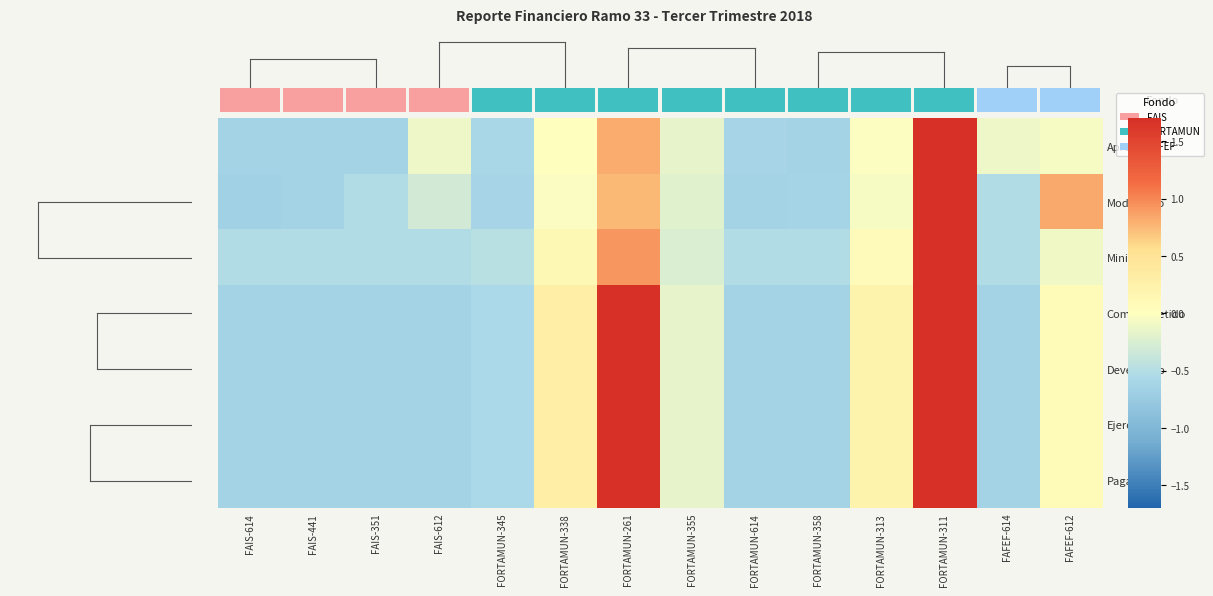

What is the sum of the Modificado values at FORTAMUN-261 and FORTAMUN-614?

0.1